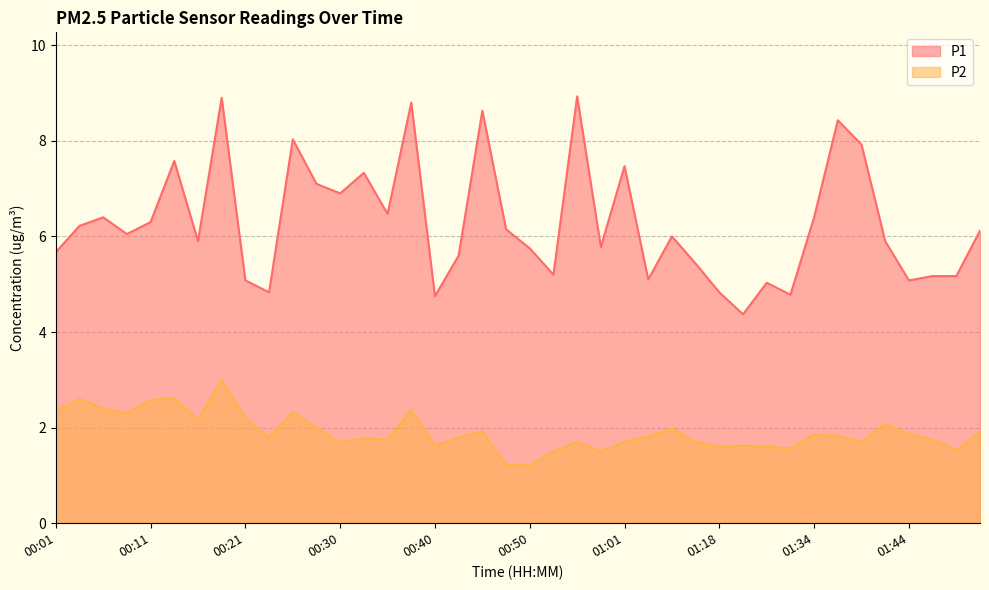

Between 00:18 and 00:28, which series saw the biggest shift?

P1